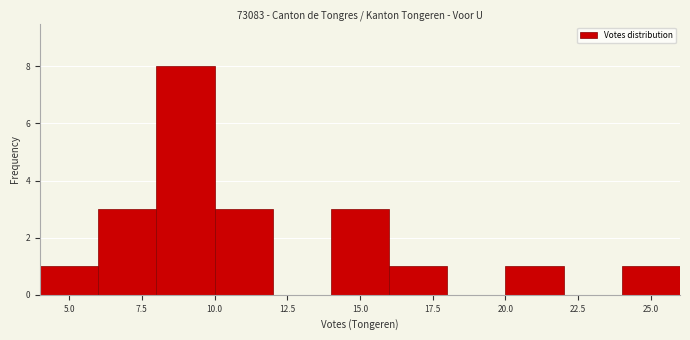

Reading left to right, transcribe this chart: for each bar, give the range it covers on the x-axis and its height. The values are not printed on the chart, so give them approximately, as read against the axis.

4 to 6: 1
6 to 8: 3
8 to 10: 8
10 to 12: 3
12 to 14: 0
14 to 16: 3
16 to 18: 1
18 to 20: 0
20 to 22: 1
22 to 24: 0
24 to 26: 1